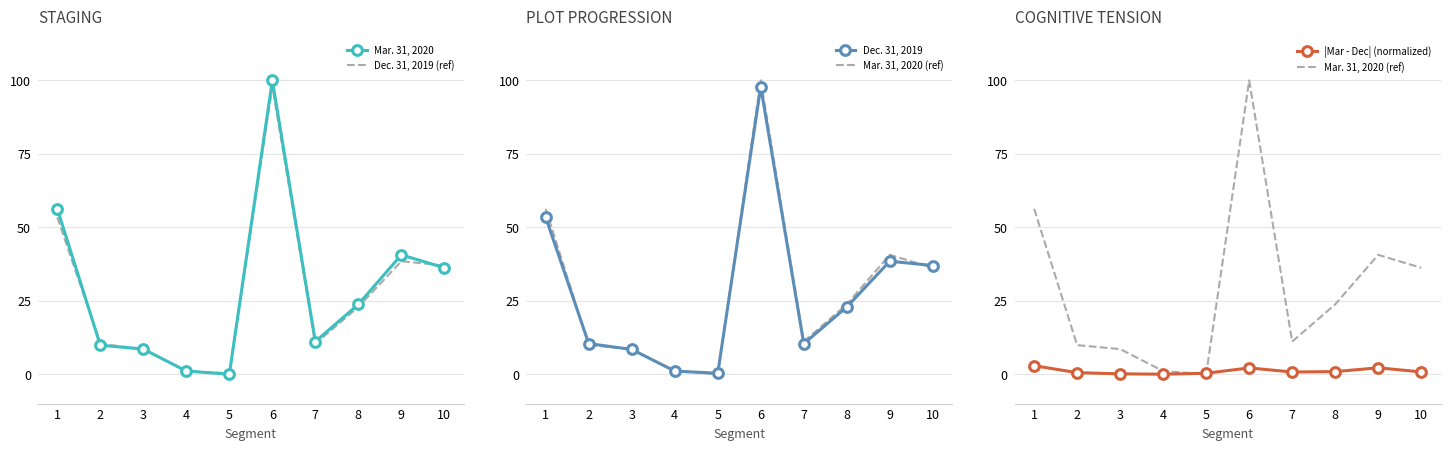

Read the Dec. 31, 2019 value at 6.

97.9